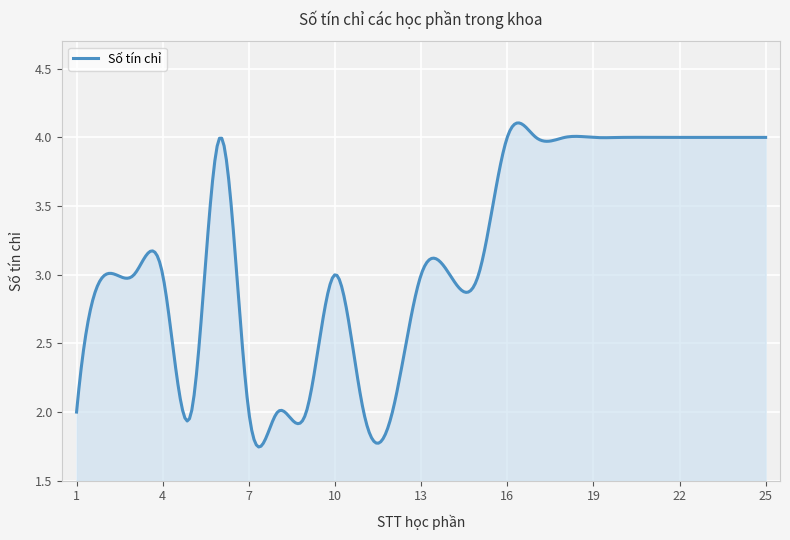

List the labels in order of value, largest first.

6, 16, 17, 18, 19, 20, 21, 22, 23, 24, 25, 2, 3, 4, 10, 13, 14, 15, 1, 5, 7, 8, 9, 11, 12